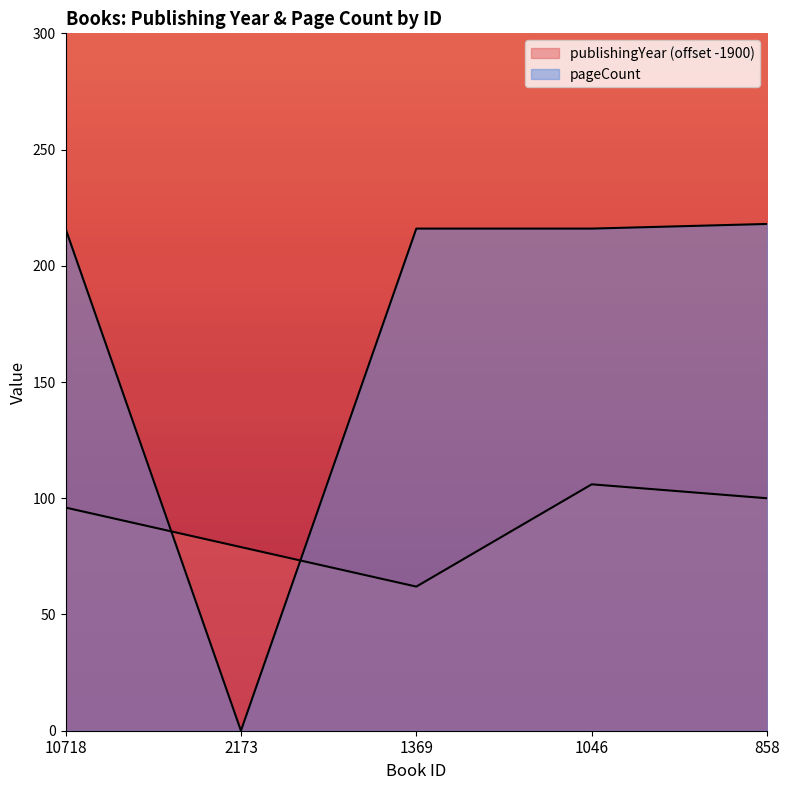

What is the sum of all pageCount values?

866